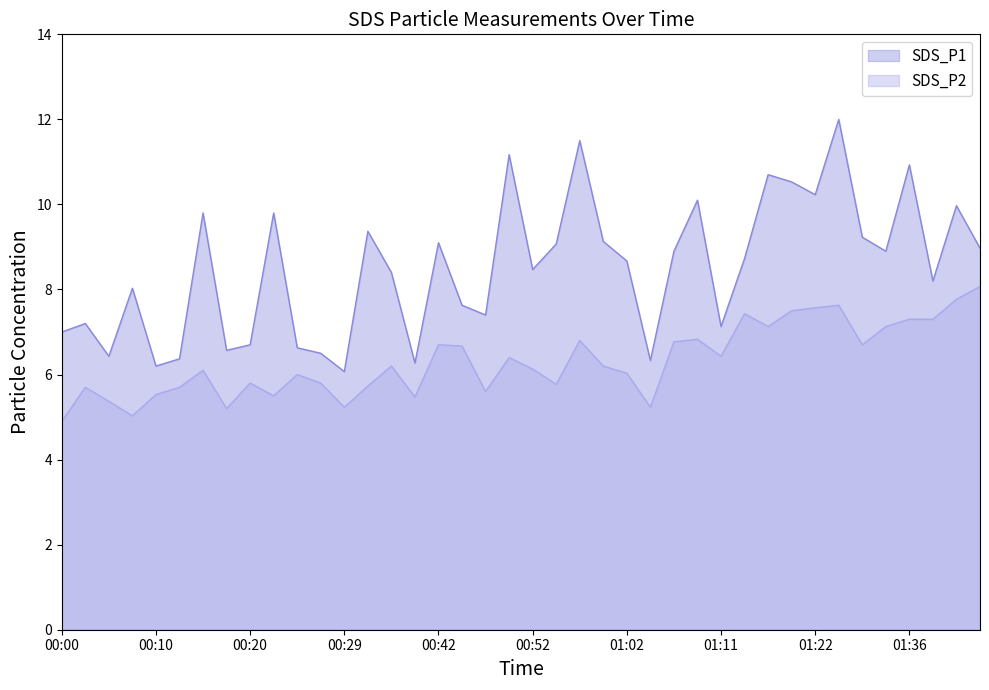

What is the sum of the SDS_P1 values at 00:25 and 00:29?

12.7